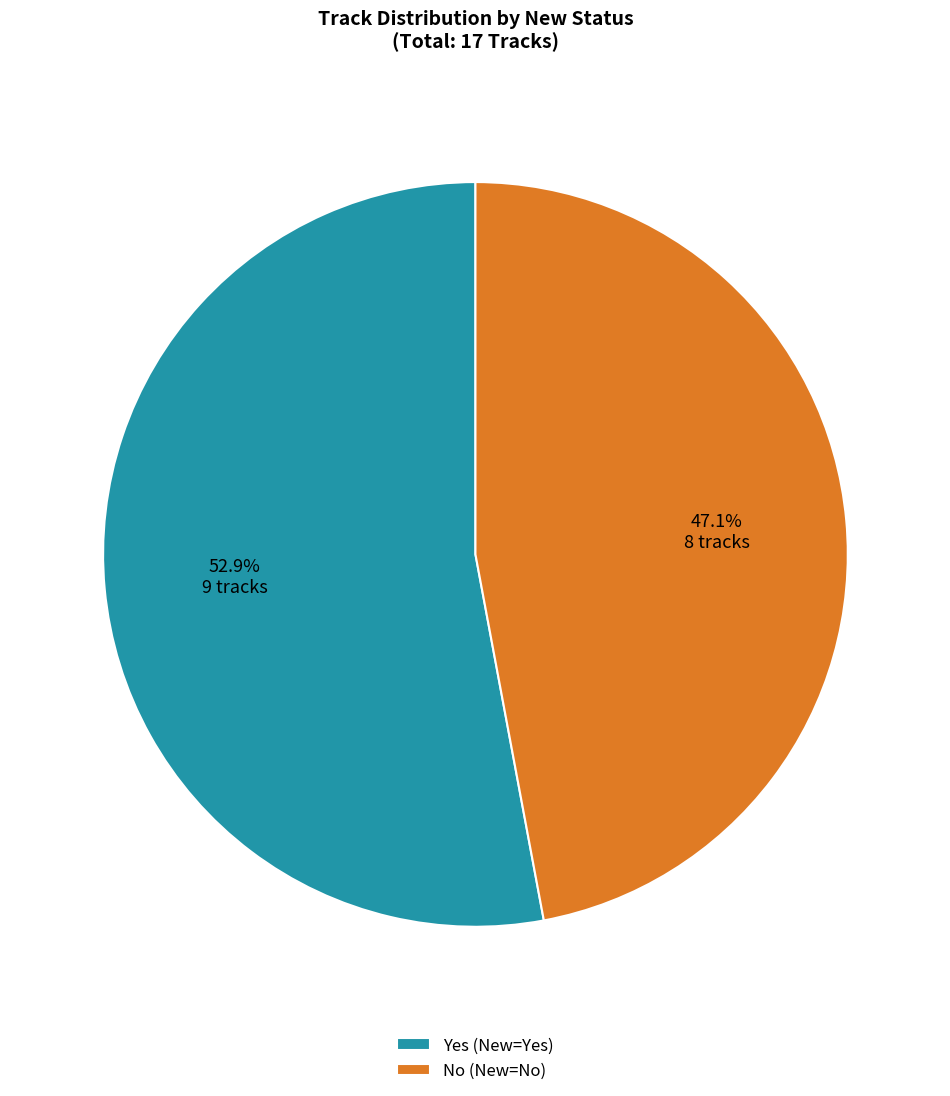

How many segments does this pie chart have?

2